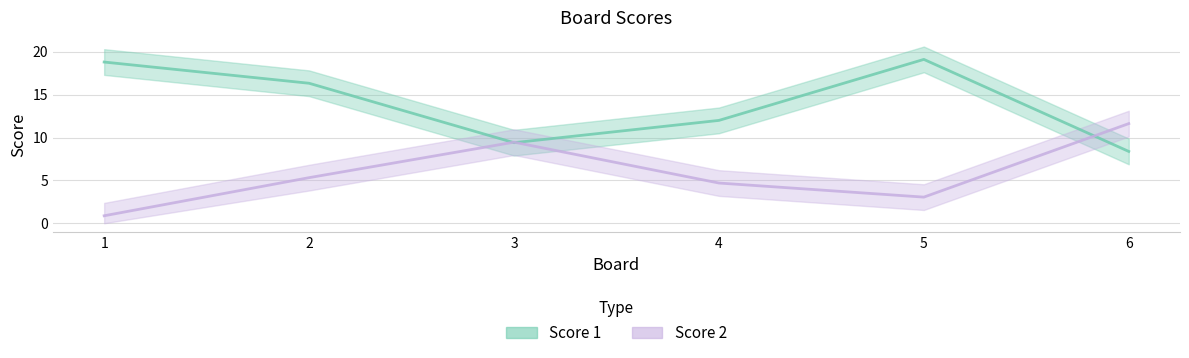

What is the sum of all values?

35.0